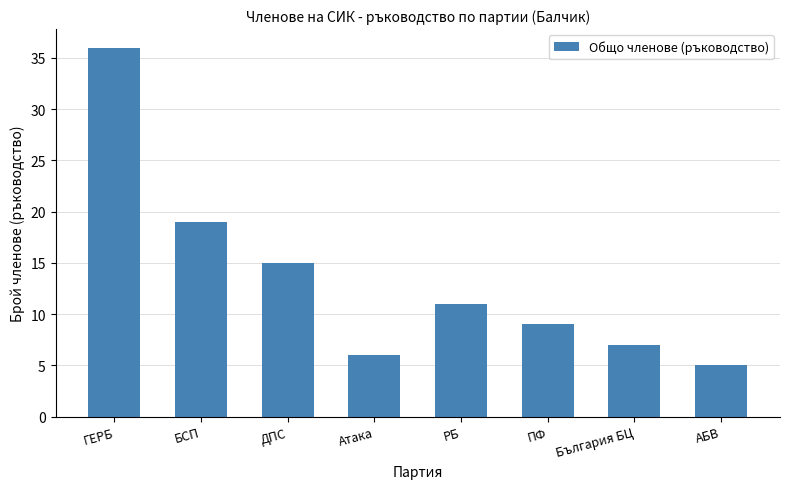

Approximately how many times larger is the value at България БЦ compared to ПФ?

0.8